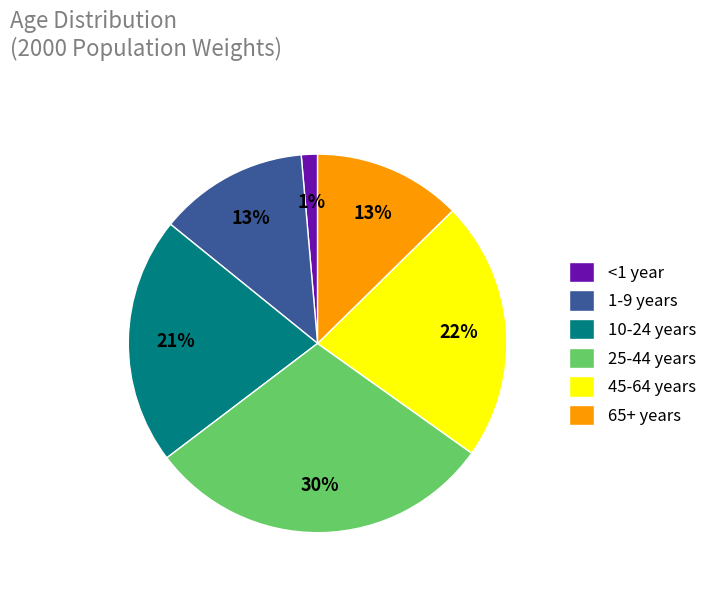

Is the sum of 1-9 years and 25-44 years greater than half?

No